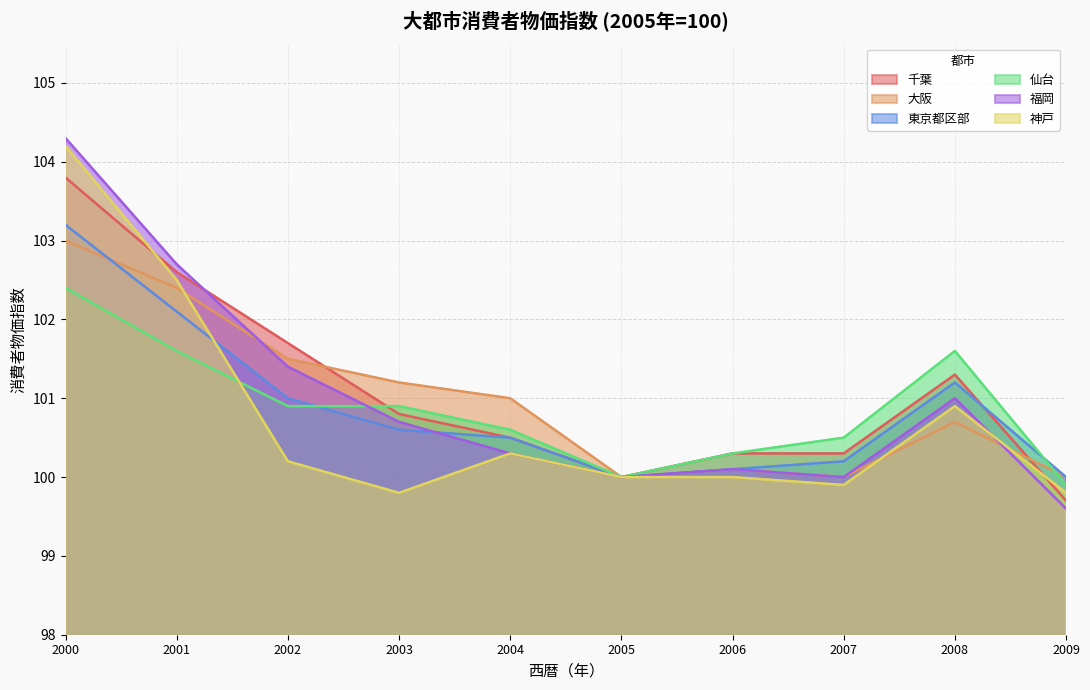

How many times do 千葉 and 神戸 cross each other?

2